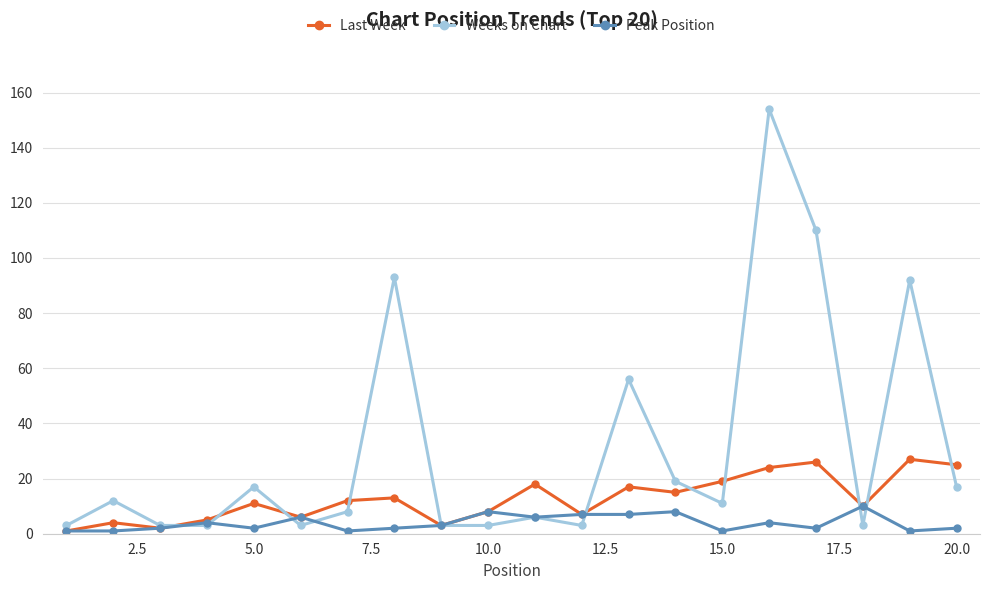

List the series in order of their peak value, lowest first.

Peak Position, Last Week, Weeks on Chart